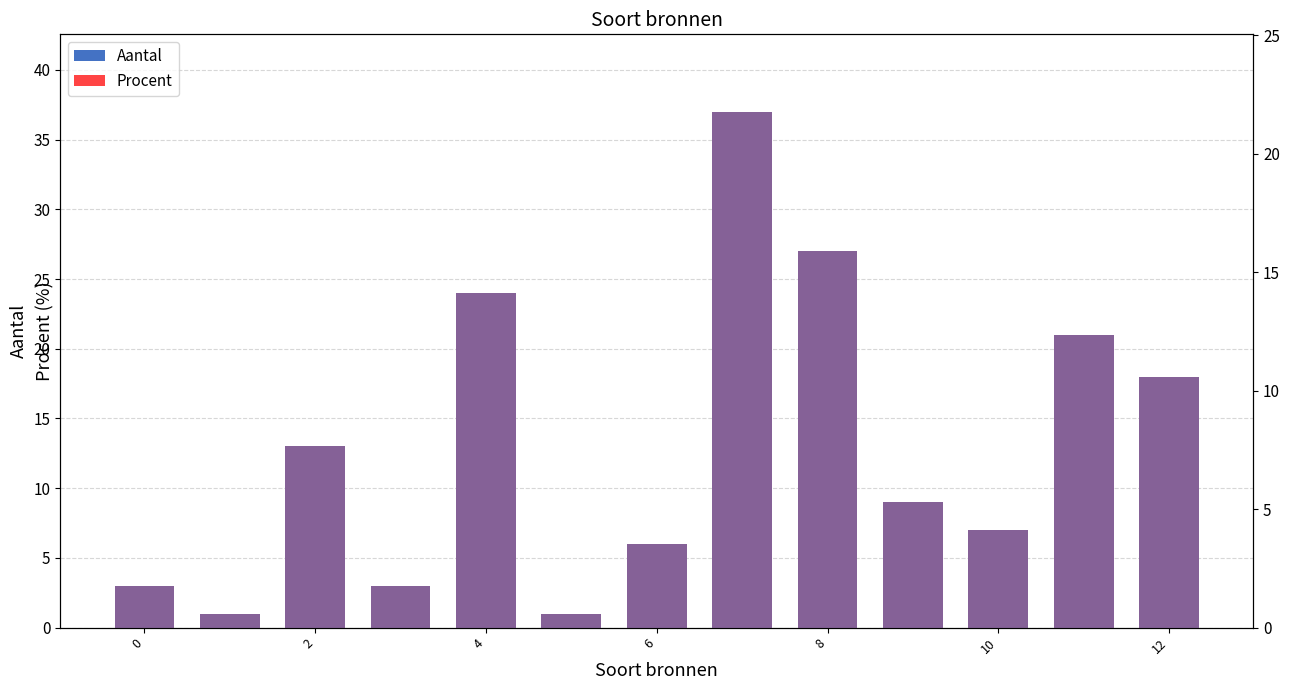

List the series in order of their overall mean, lowest first.

Procent, Aantal